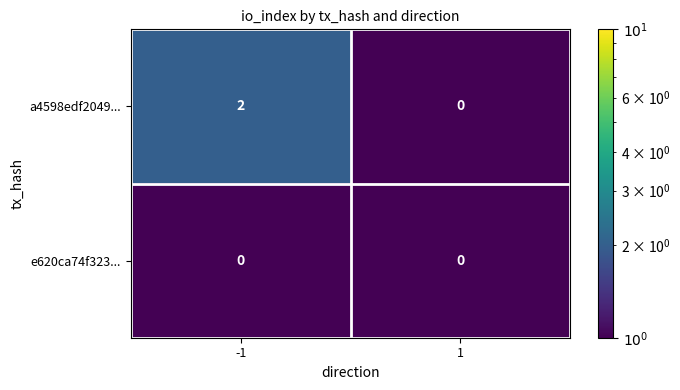

List the labels in order of a4598edf2049... value, largest first.

-1, 1